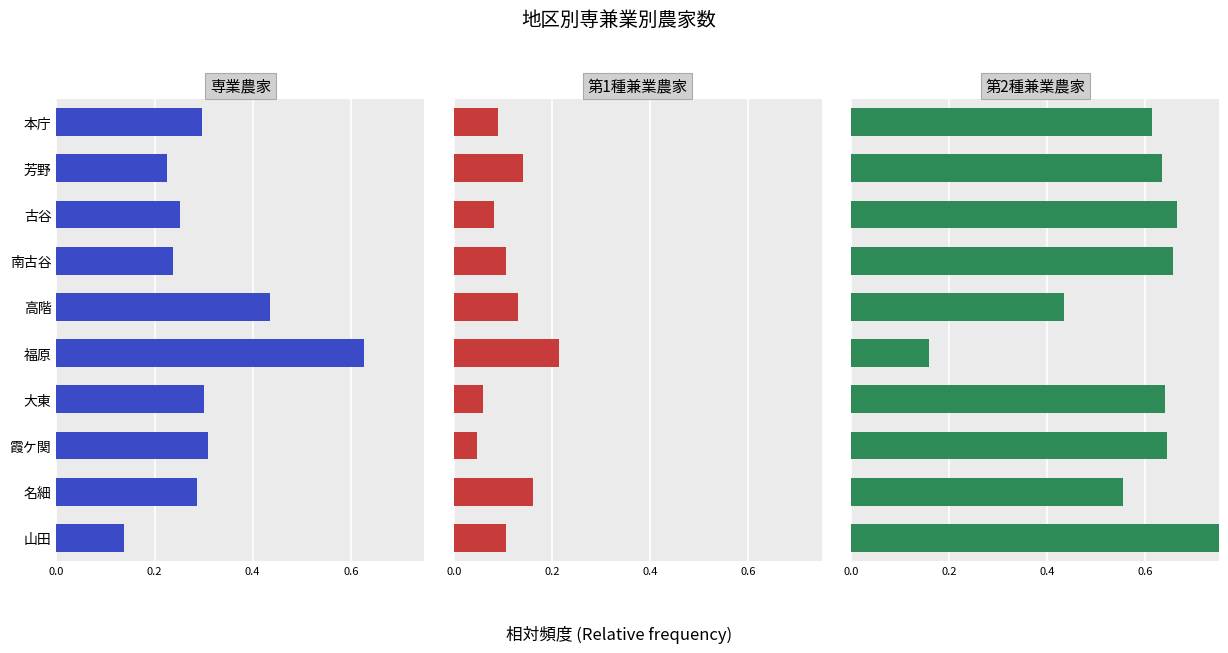

How many bars are there in total?

30